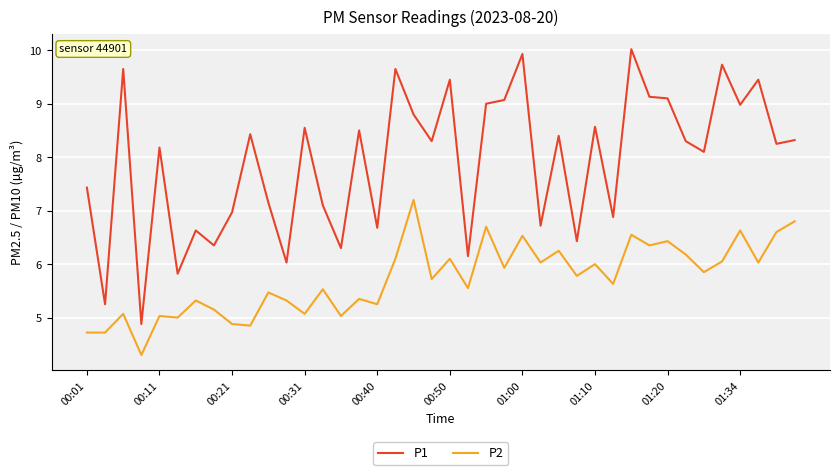

True or false: P1 and P2 cross at least once.

False